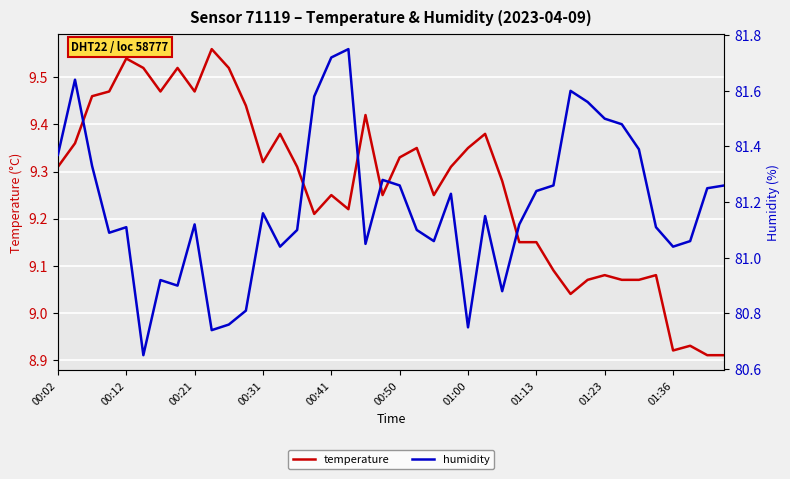

What are all the series names shown in the legend?

temperature, humidity